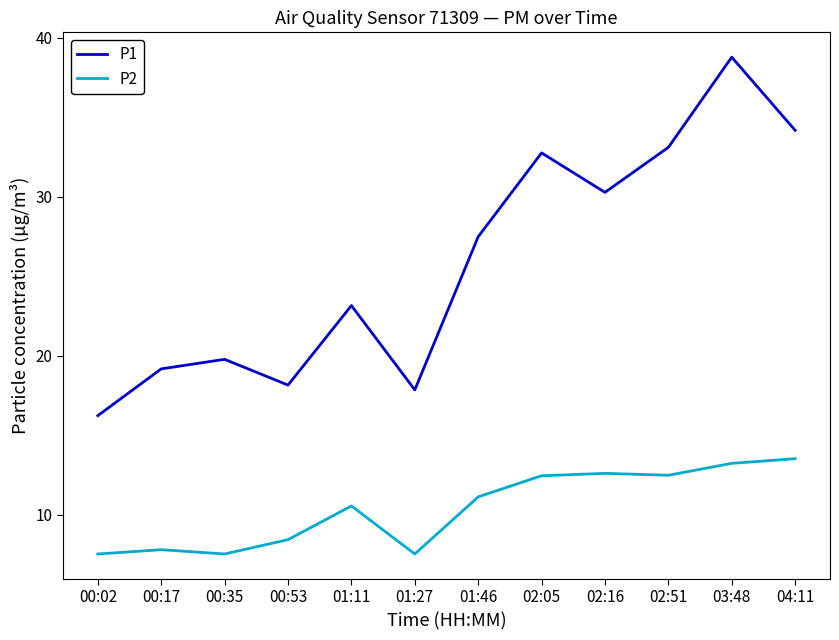

What position from the right is 00:17?

11